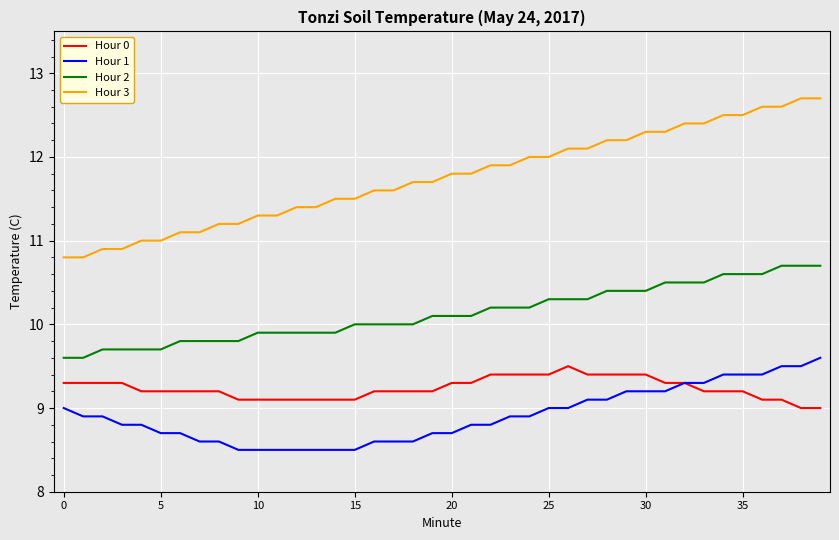

Which series has the largest range (max minus min)?

Hour 3